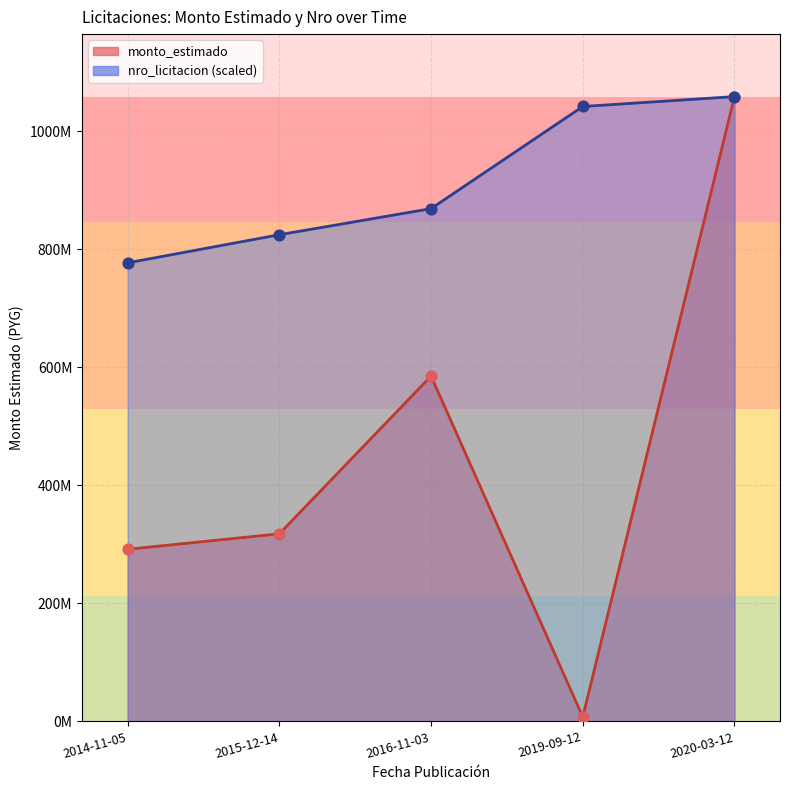

Which series has the widest spread of Y values?

monto_estimado